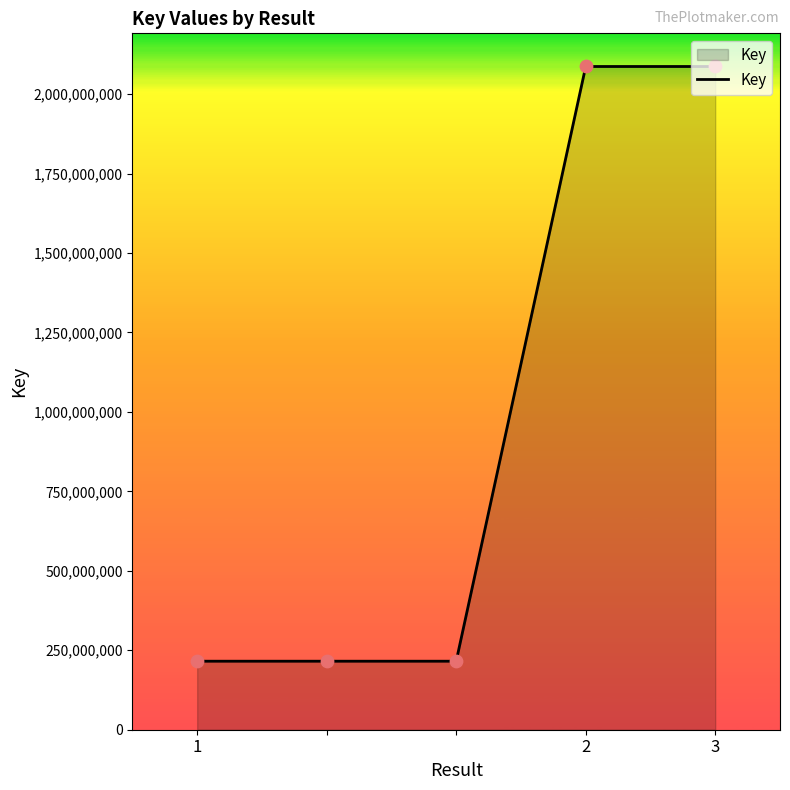

True or false: the data has more than 2 interior local peaks.

False